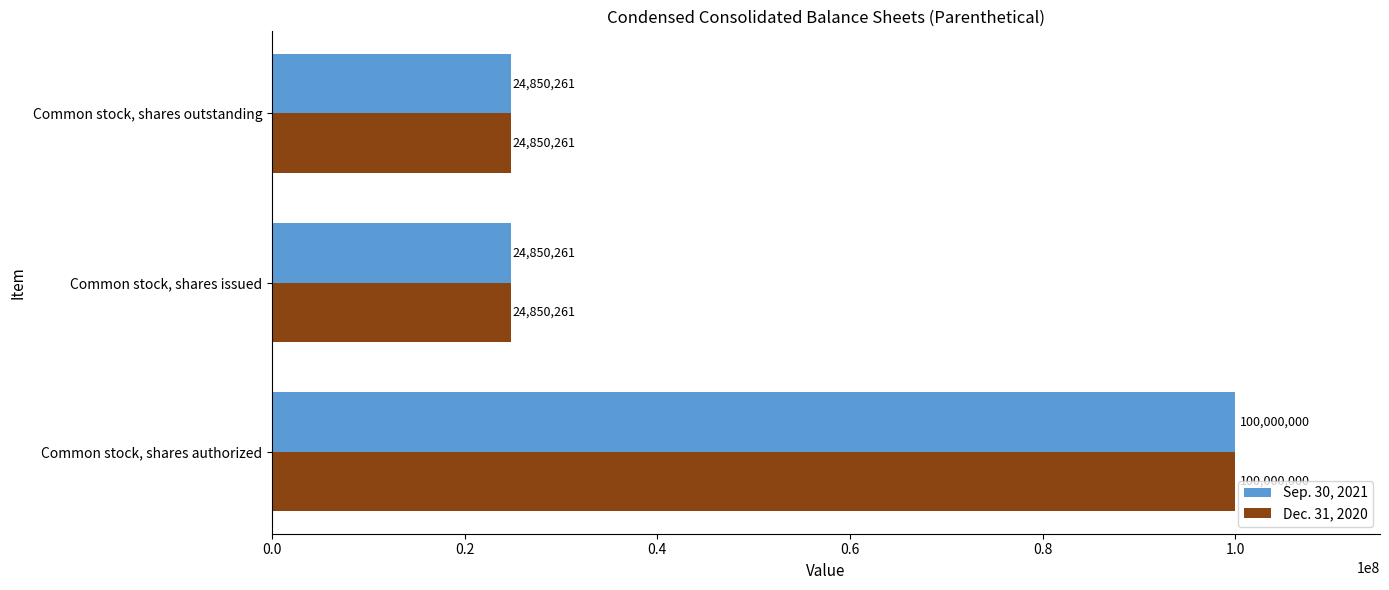

Is it true that Dec. 31, 2020 equals 11105037 at Common stock, shares outstanding?

False